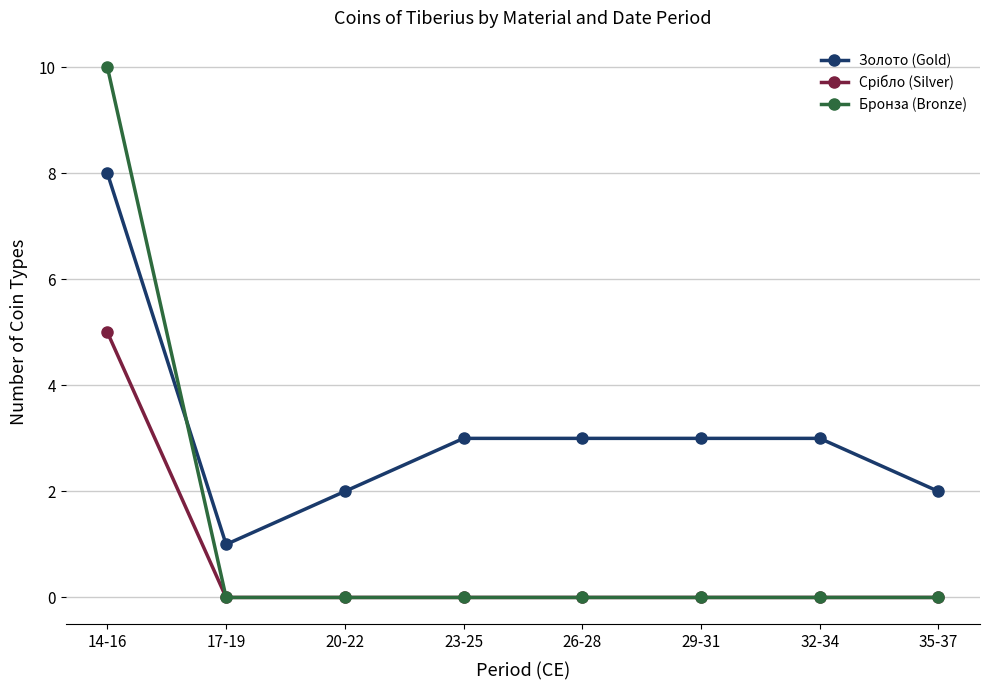

What is the maximum value shown in the chart?

10